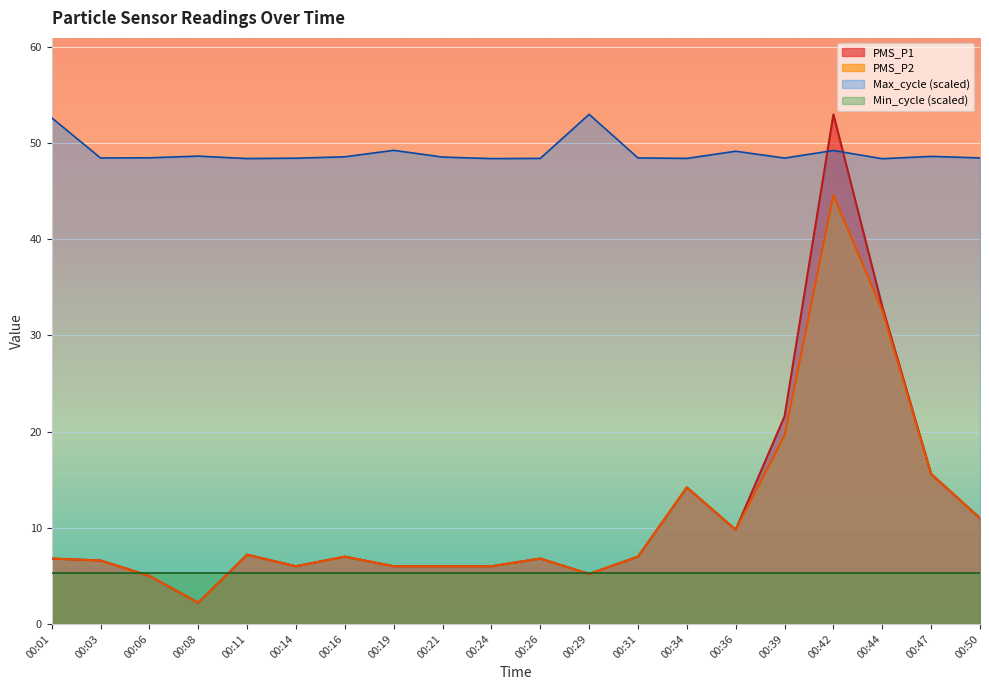

Read the PMS_P1 value at 00:21.

6.0